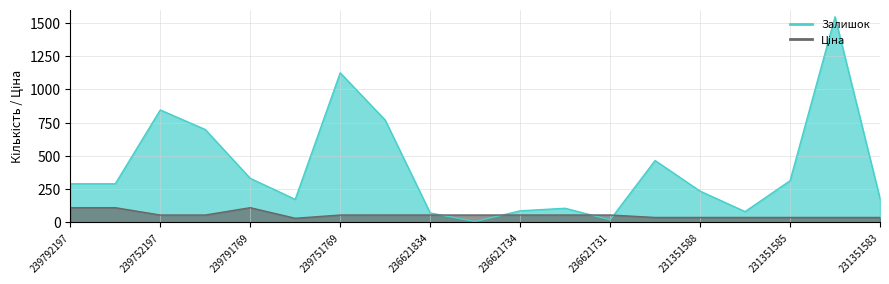

Is the value of Залишок at 236621734 greater than the value of Ціна at 236621834?

Yes